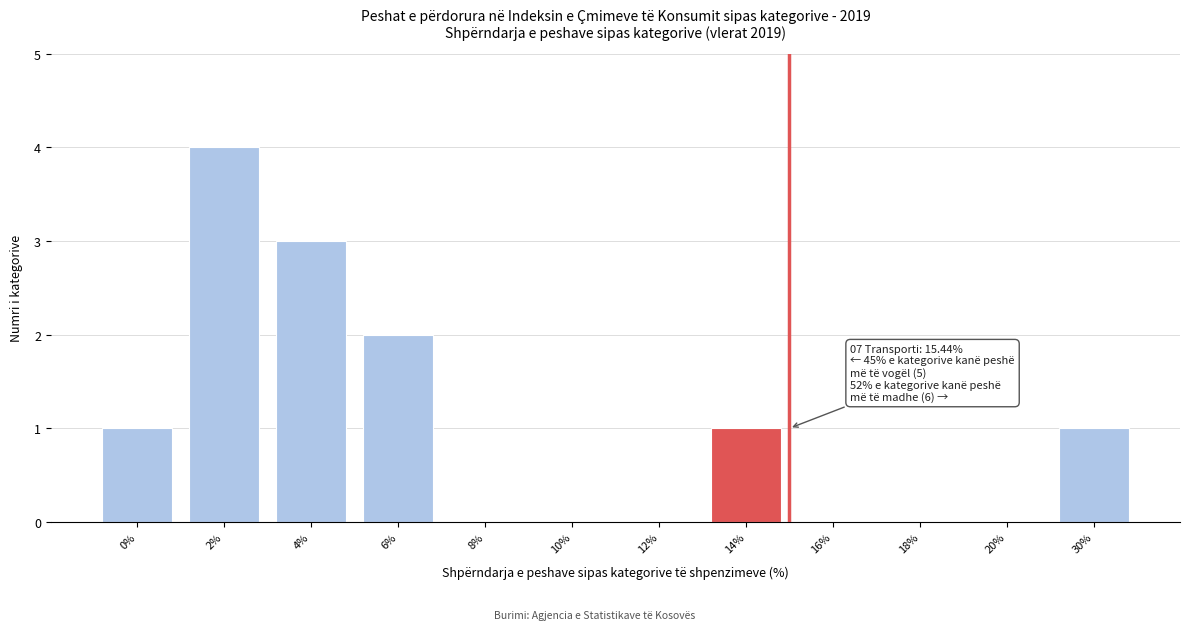

Reading right to left, extract all data points from this chart.

30%=1	20%=0	18%=0	16%=0	14%=1	12%=0	10%=0	8%=0	6%=2	4%=3	2%=4	0%=1